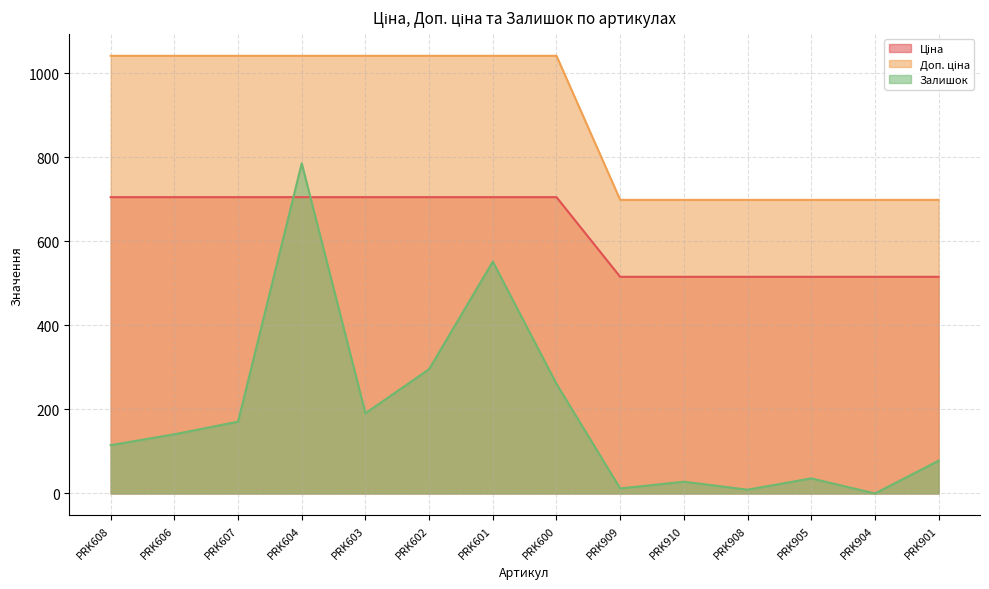

The Залишок series shows 60.8 at PRK603. True or false?

False